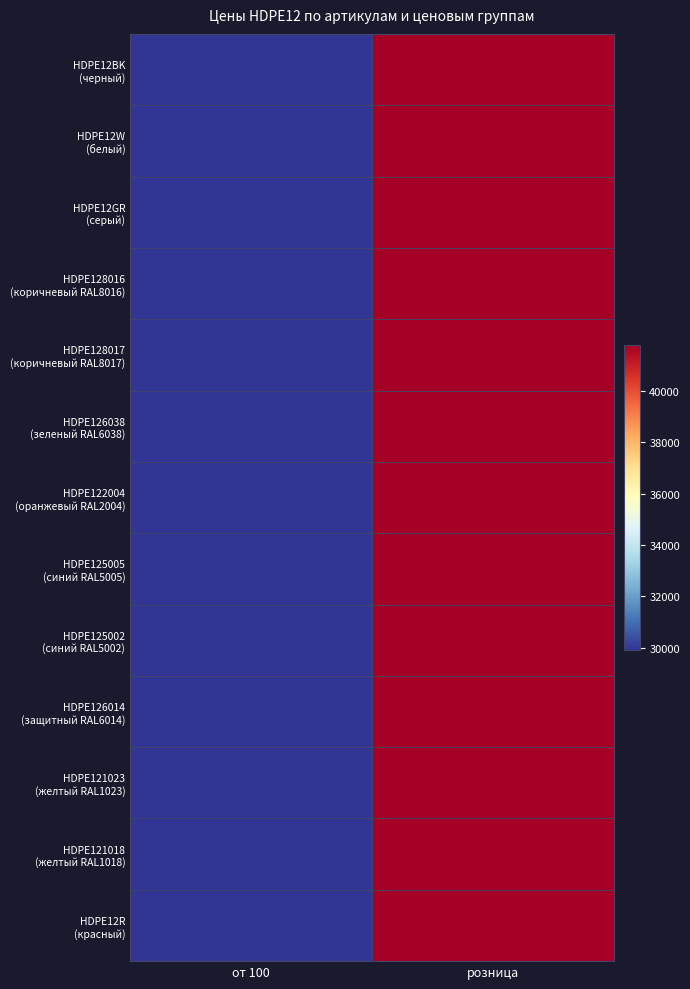

Which series changed the most between от 100 and розница?

HDPE12BK (черный)